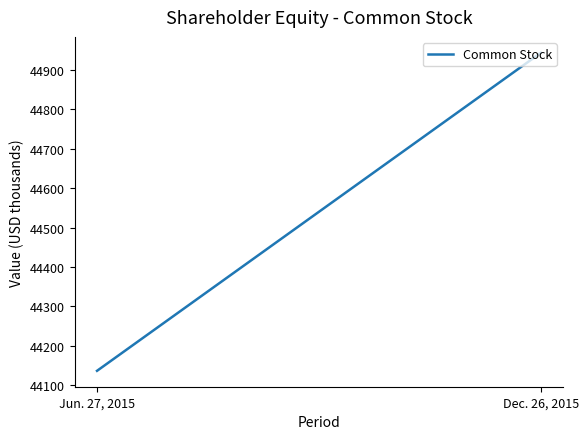

How many values are between 44136 and 44944?

2